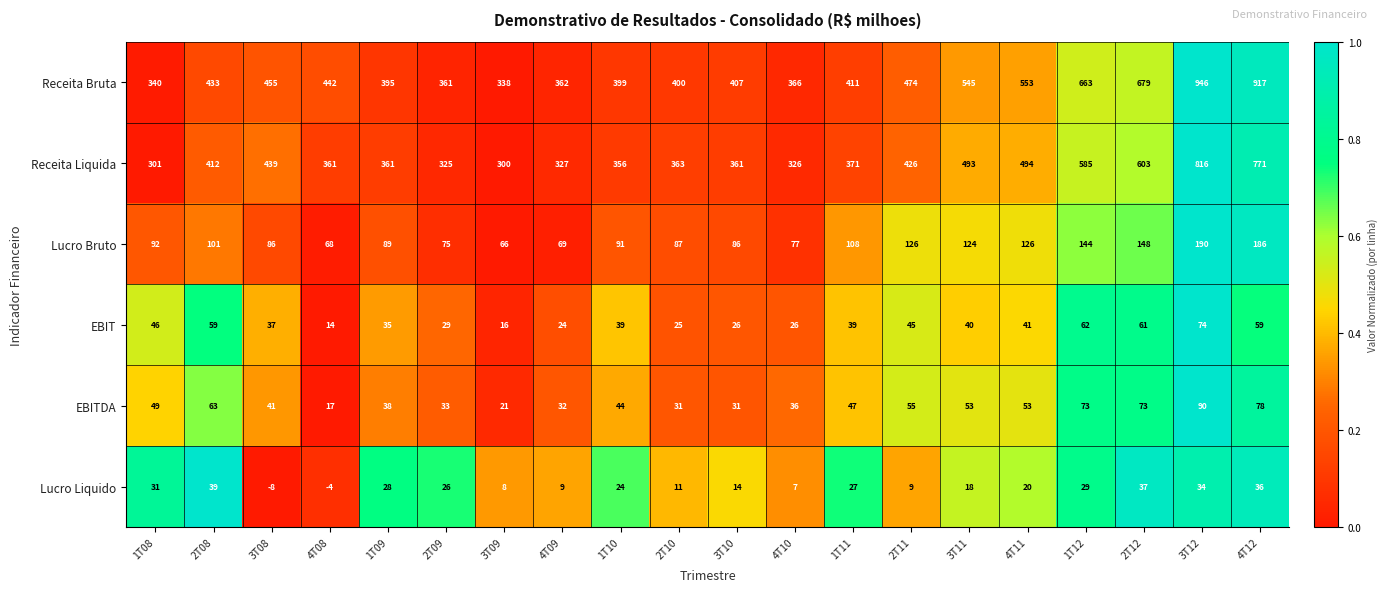

How many data points in EBIT are less than 39?

9